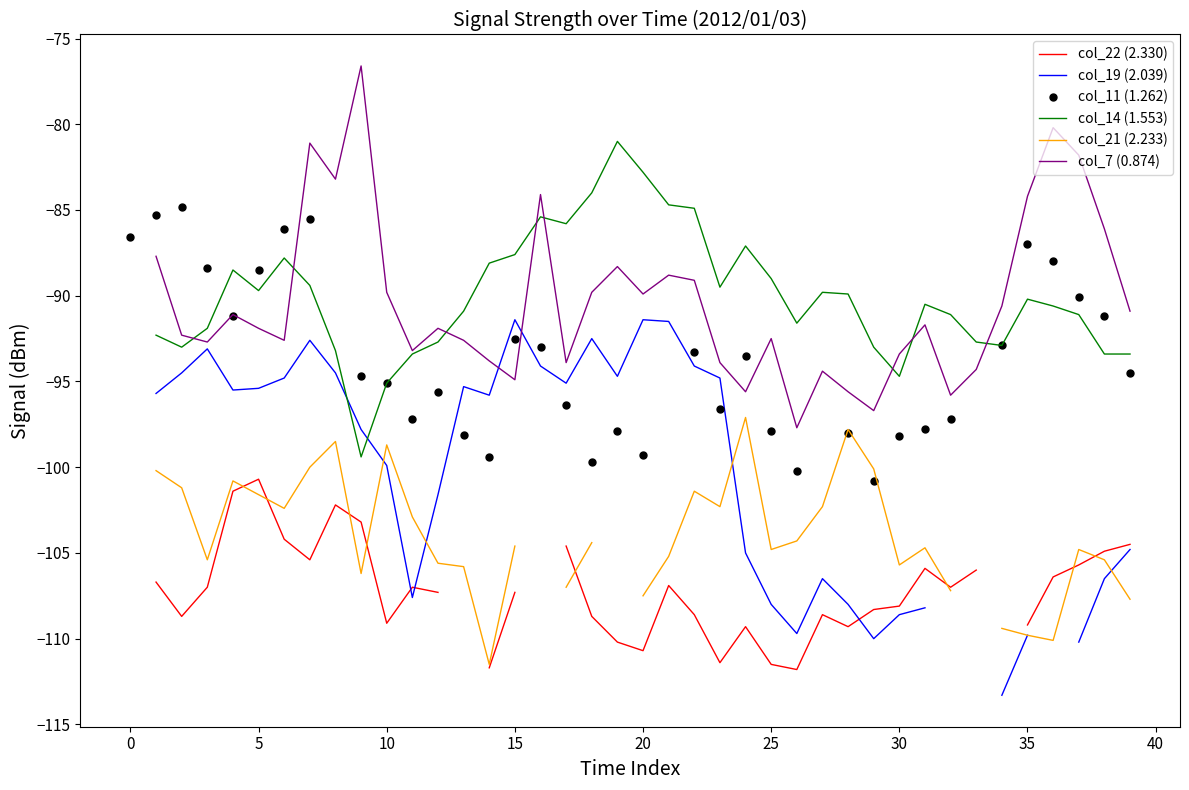

What is the greatest value displayed?

-76.6